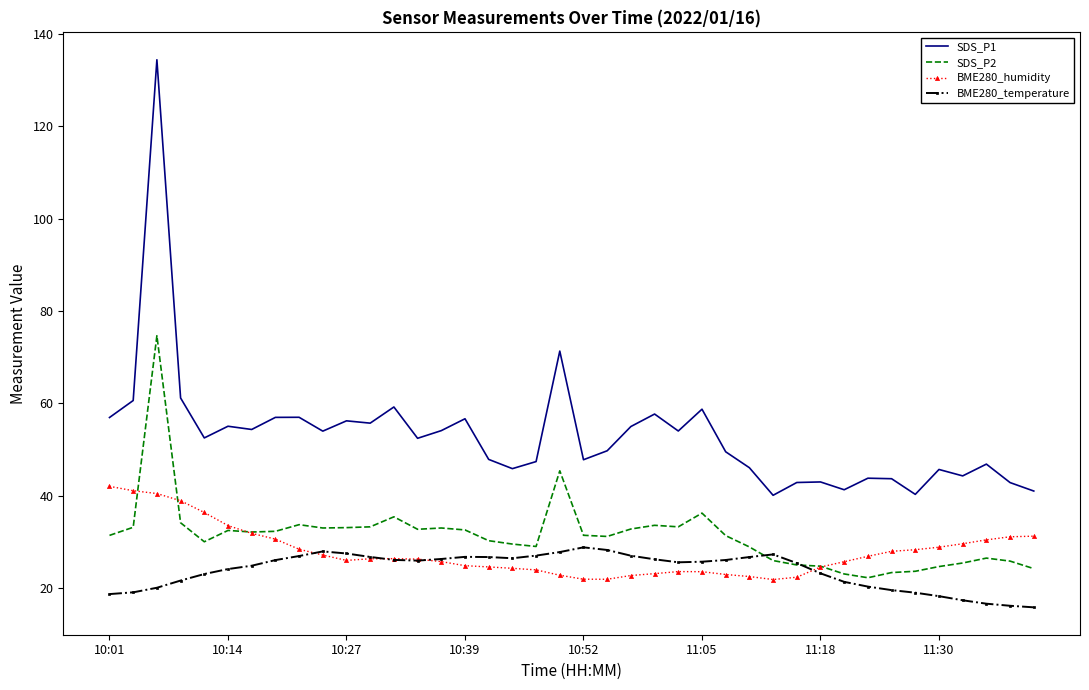

What is the greatest value displayed?

134.4